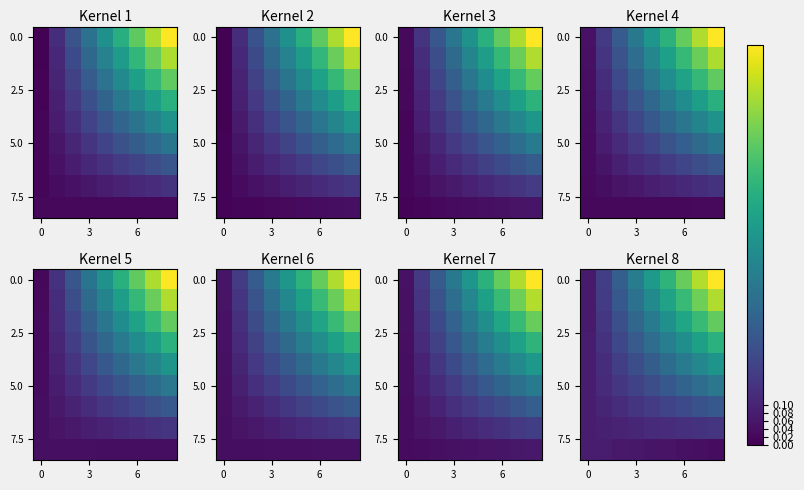

What is the sum of all row_3 values?

3.2